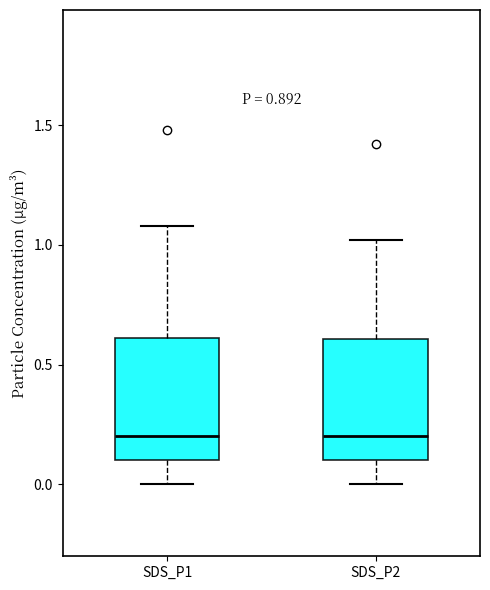

Reading left to right, transcribe this box plot: for each box, give where its median line is, the range the box spans, and where its two whiskers end, as read against the y-axis. The values are not printed on the chart, so give them approximately, as read against the axis.

SDS_P1: median 0.2, box 0.1 to 0.6, whiskers 0.0 to 1.1
SDS_P2: median 0.2, box 0.1 to 0.6, whiskers 0.0 to 1.0